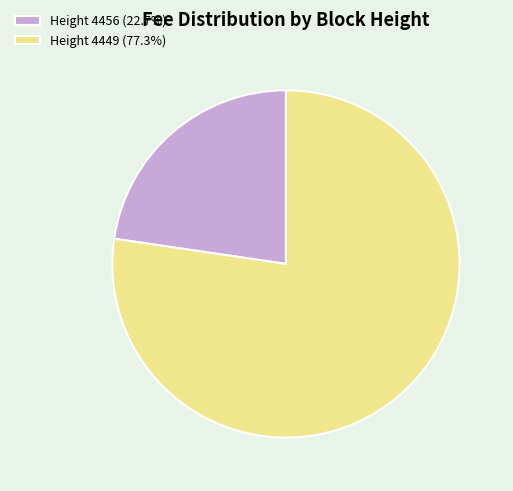

Does Height 4449 (77.3%) account for over 50% of the chart?

Yes